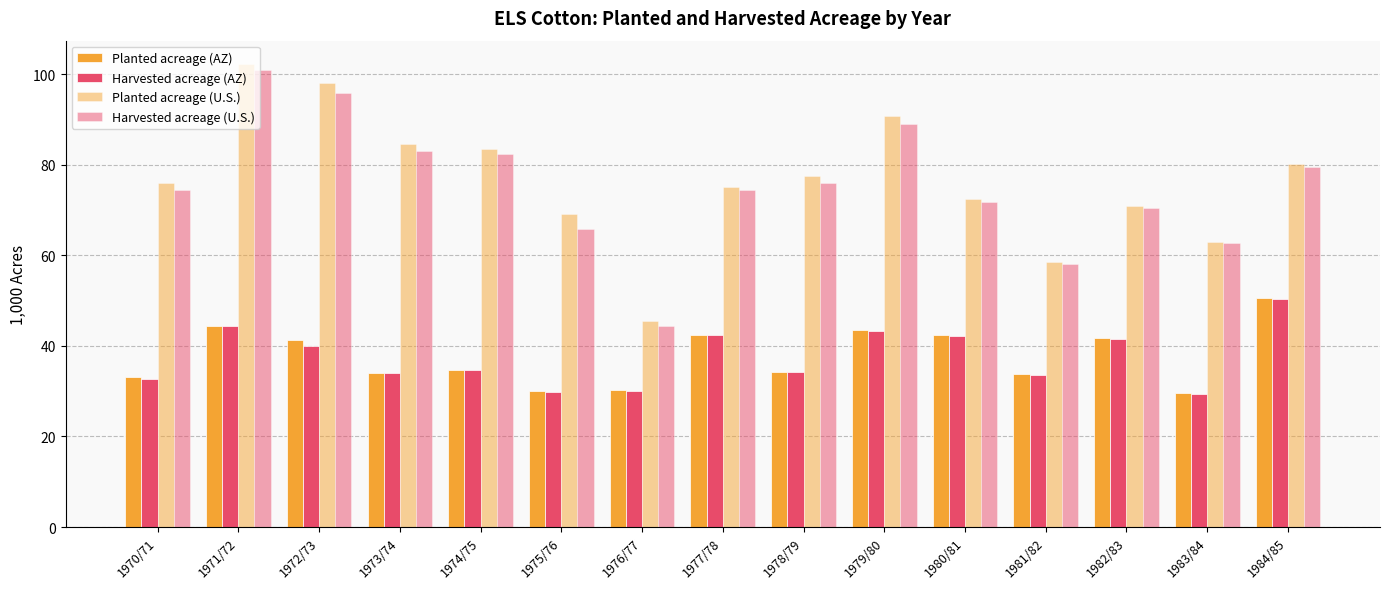

How many bars are there in total?

60